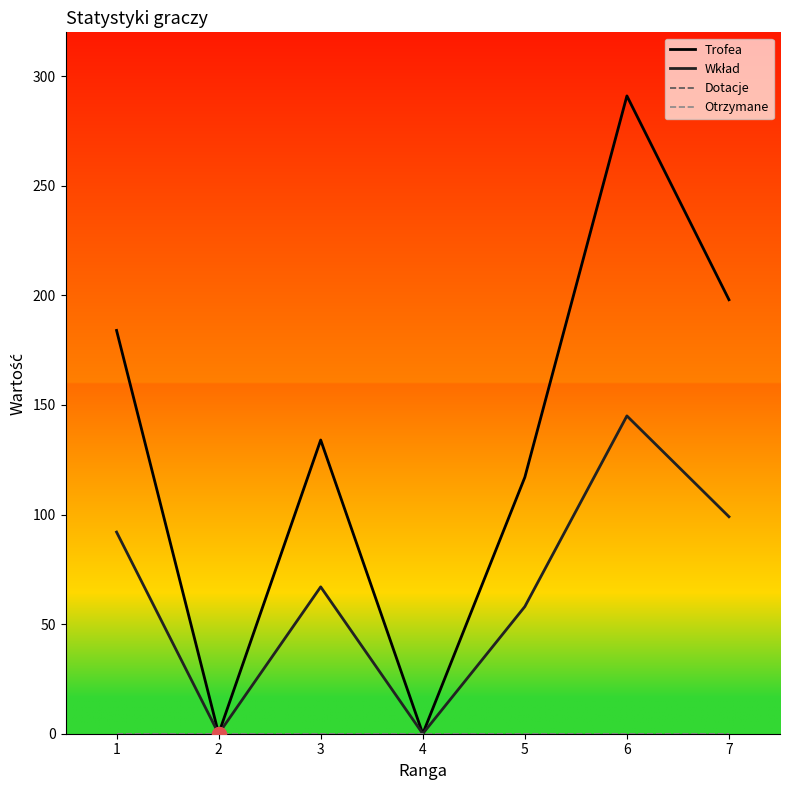

Does the chart have visible grid lines?

No